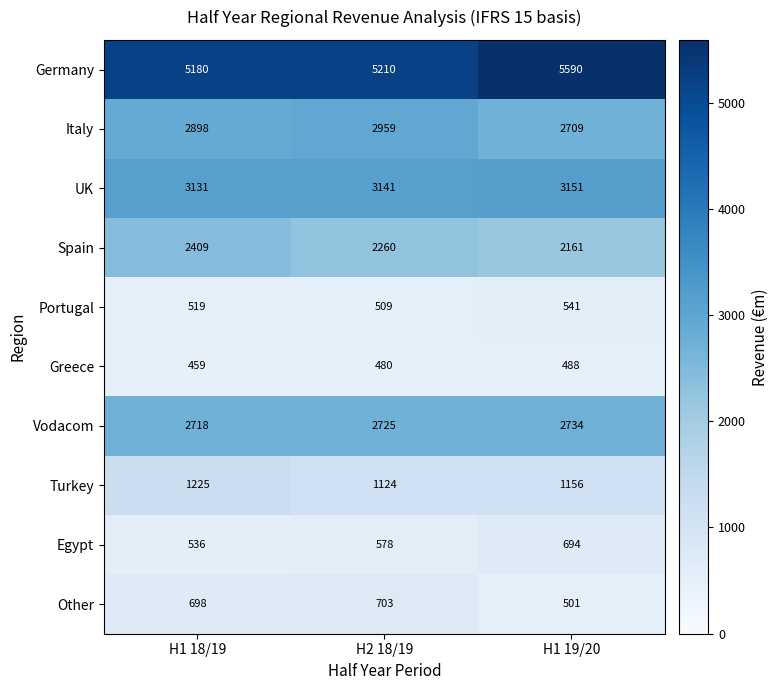

What is the smallest value displayed?

459